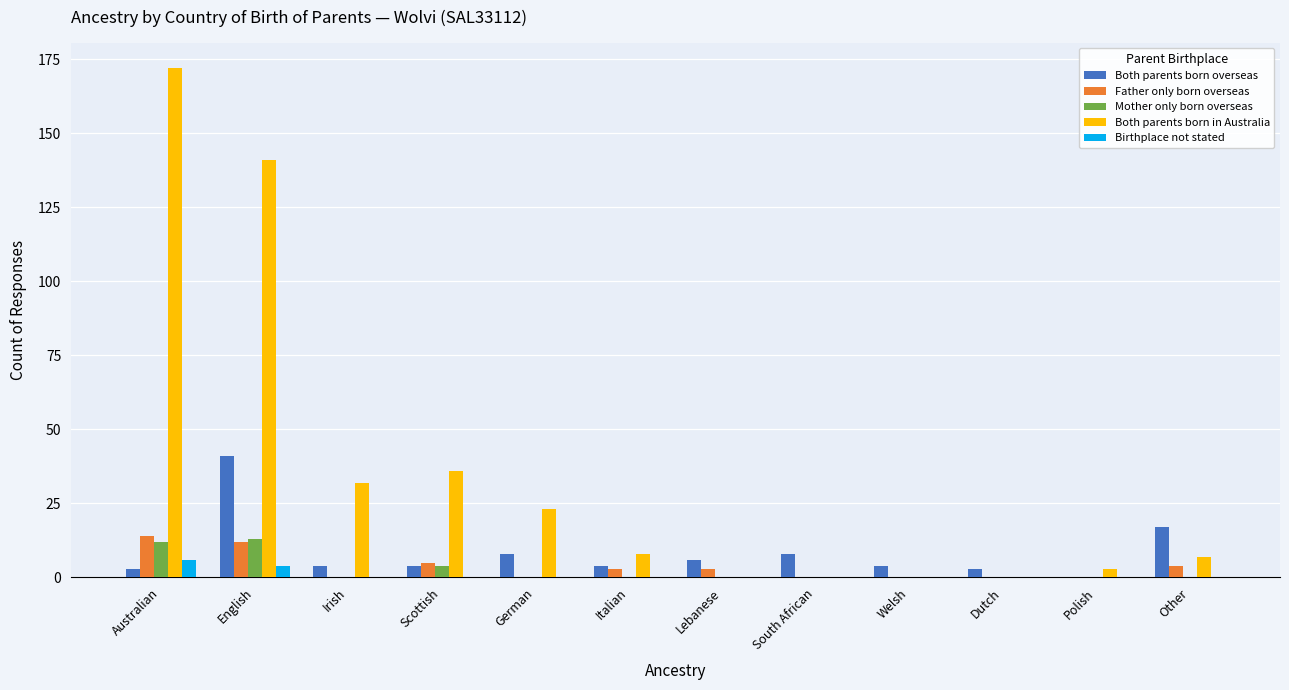

Which series has the largest total across all categories?

Both parents born in Australia